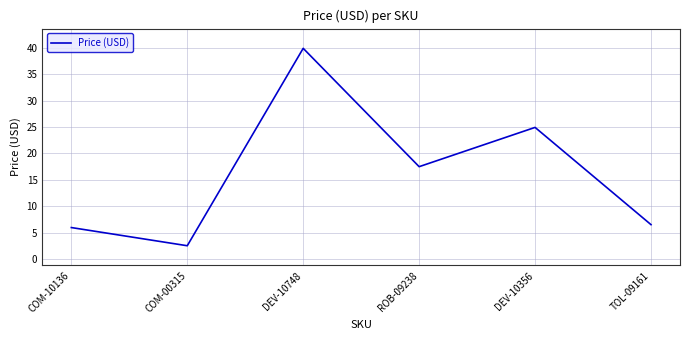

What is the approximate value at COM-10136?

6.0